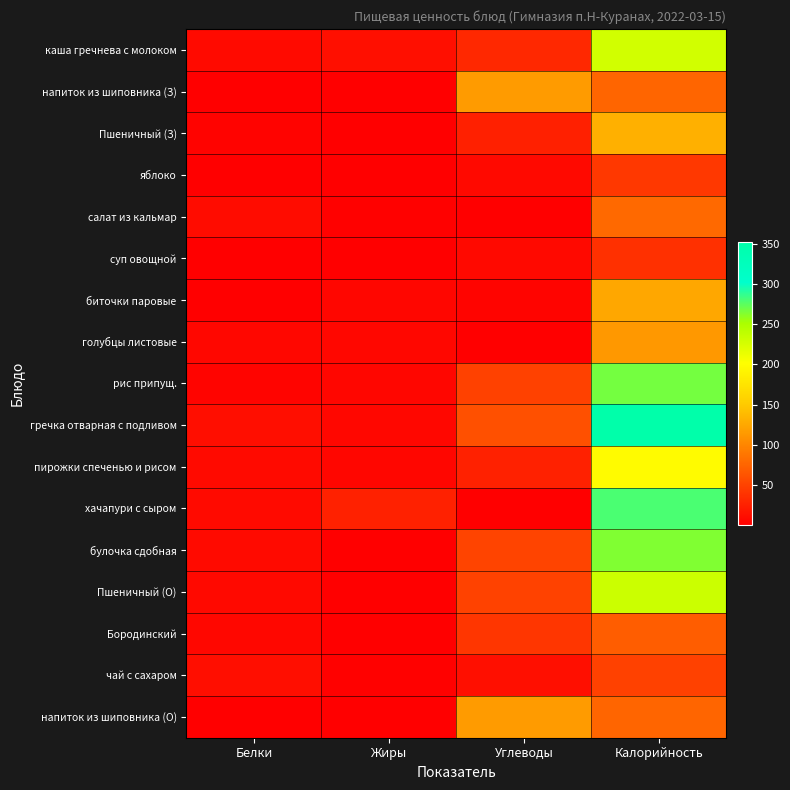

Which series has the largest range (max minus min)?

гречка отварная с подливом